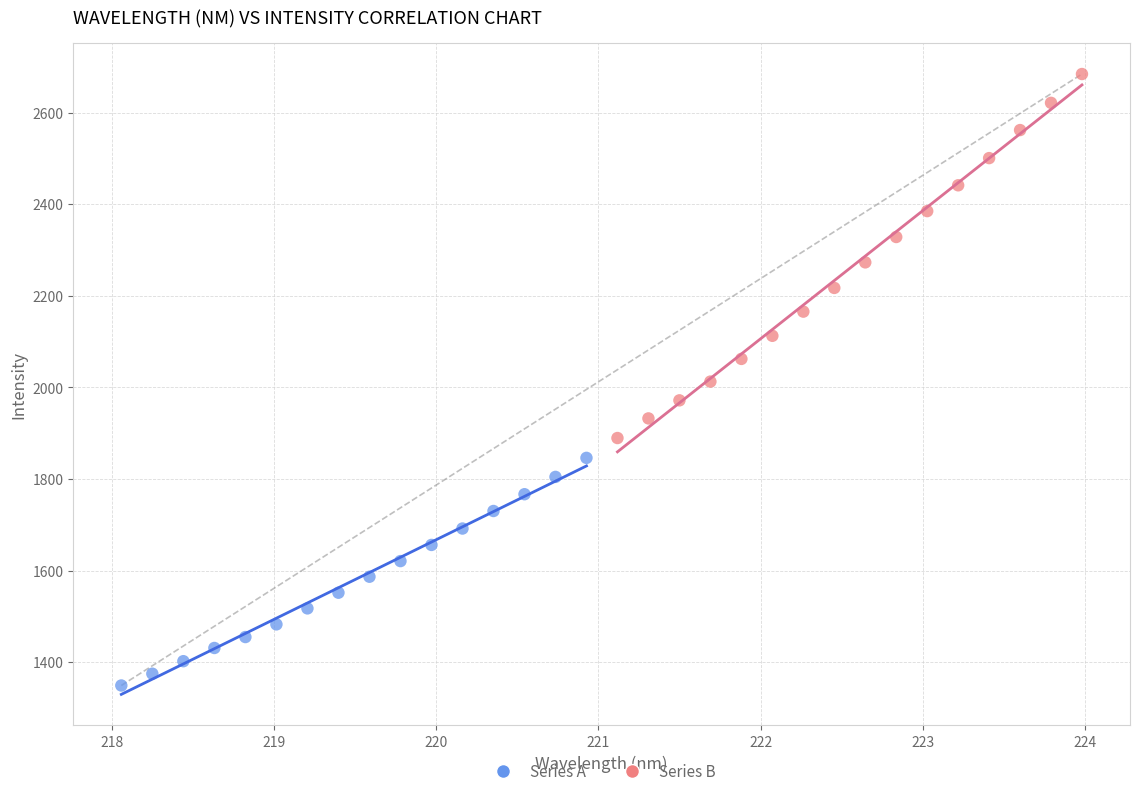

Which series has the widest spread of Y values?

Series B